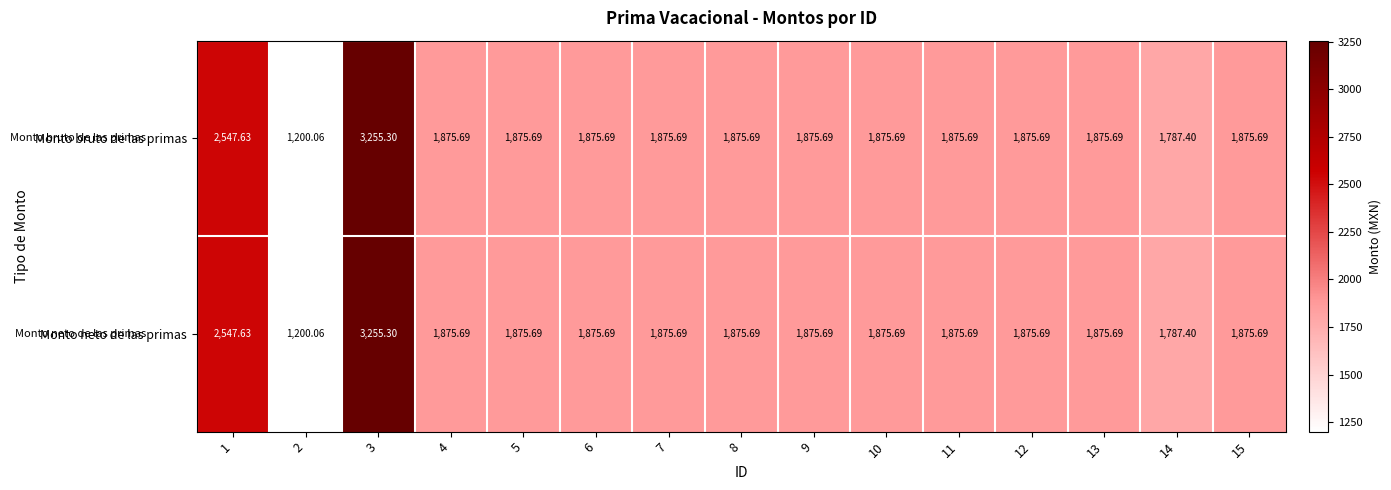

Is the value of Monto bruto de las primas at 3 greater than the value of Monto neto de las primas at 11?

Yes